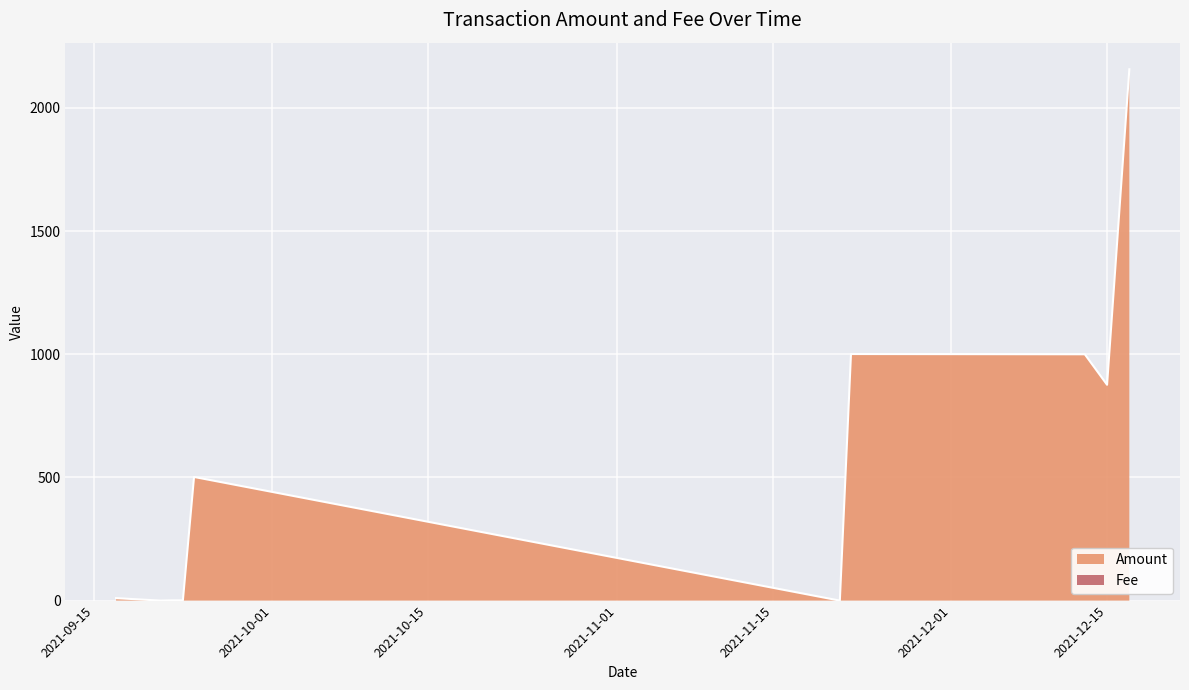

True or false: Fee and Amount cross at least once.

True